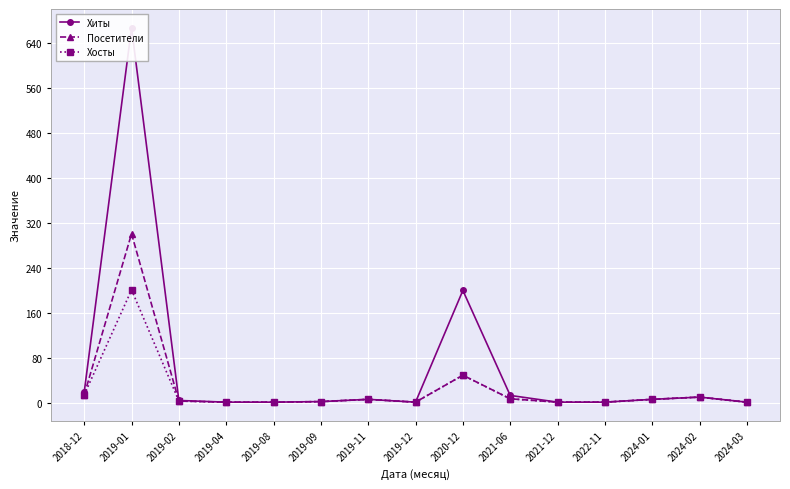

The value of Хосты at 2019-09 is 0. True or false?

False